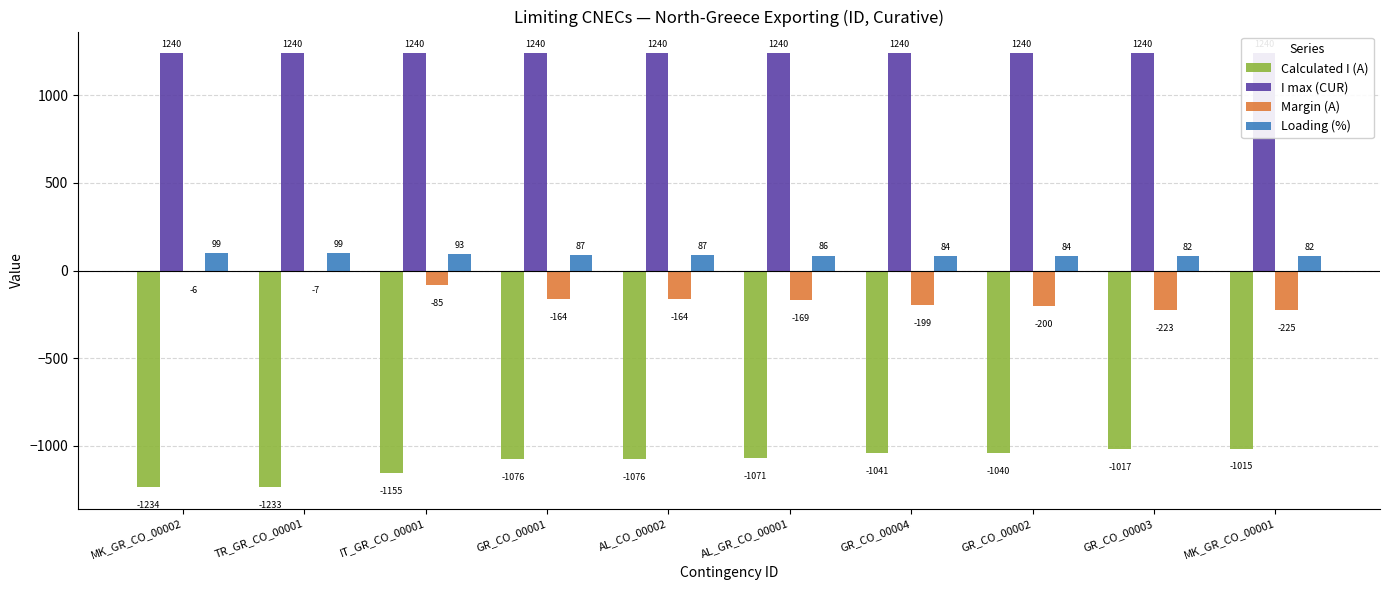

At which category is the sum across all series the highest?

MK_GR_CO_00002